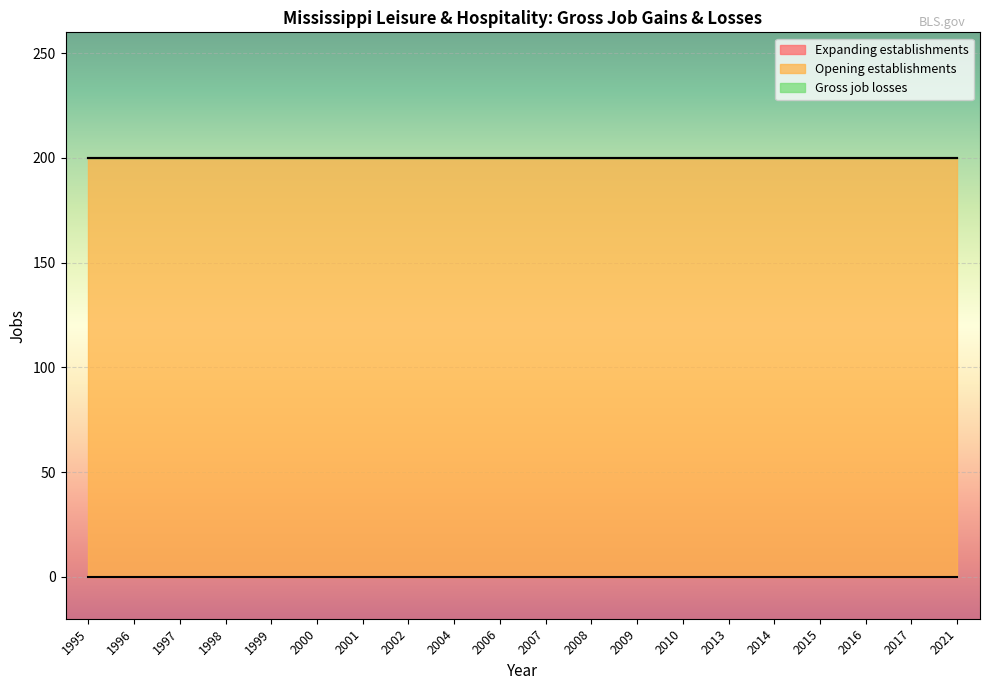

True or false: Expanding establishments and Opening establishments intersect in this chart.

False